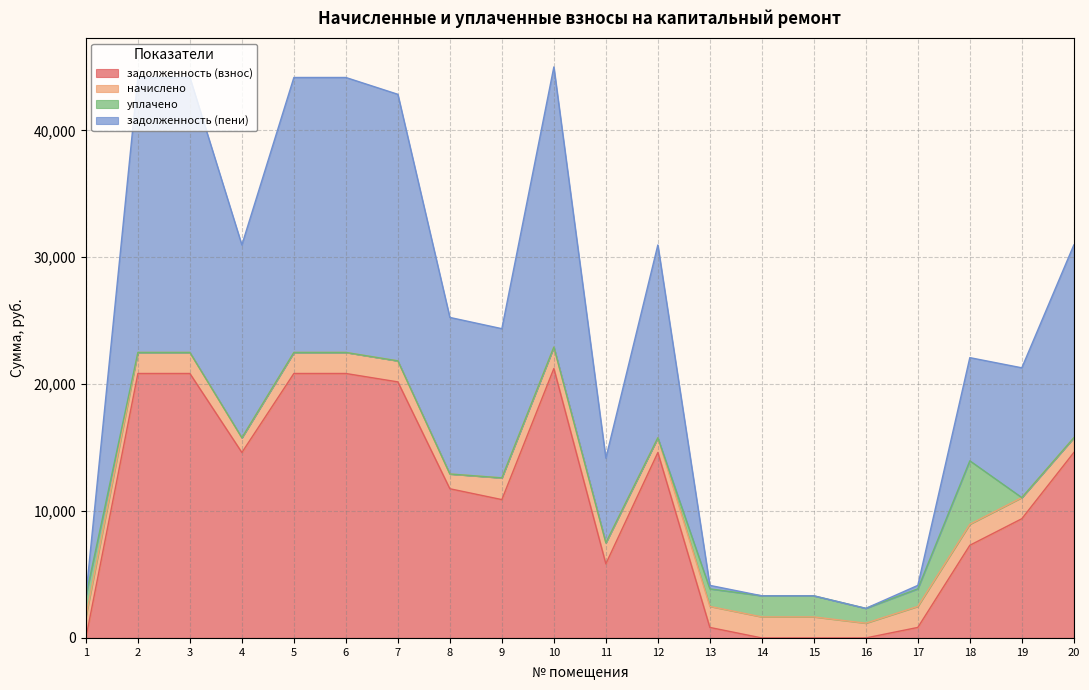

Does the chart display data point markers on the line(s)?

No